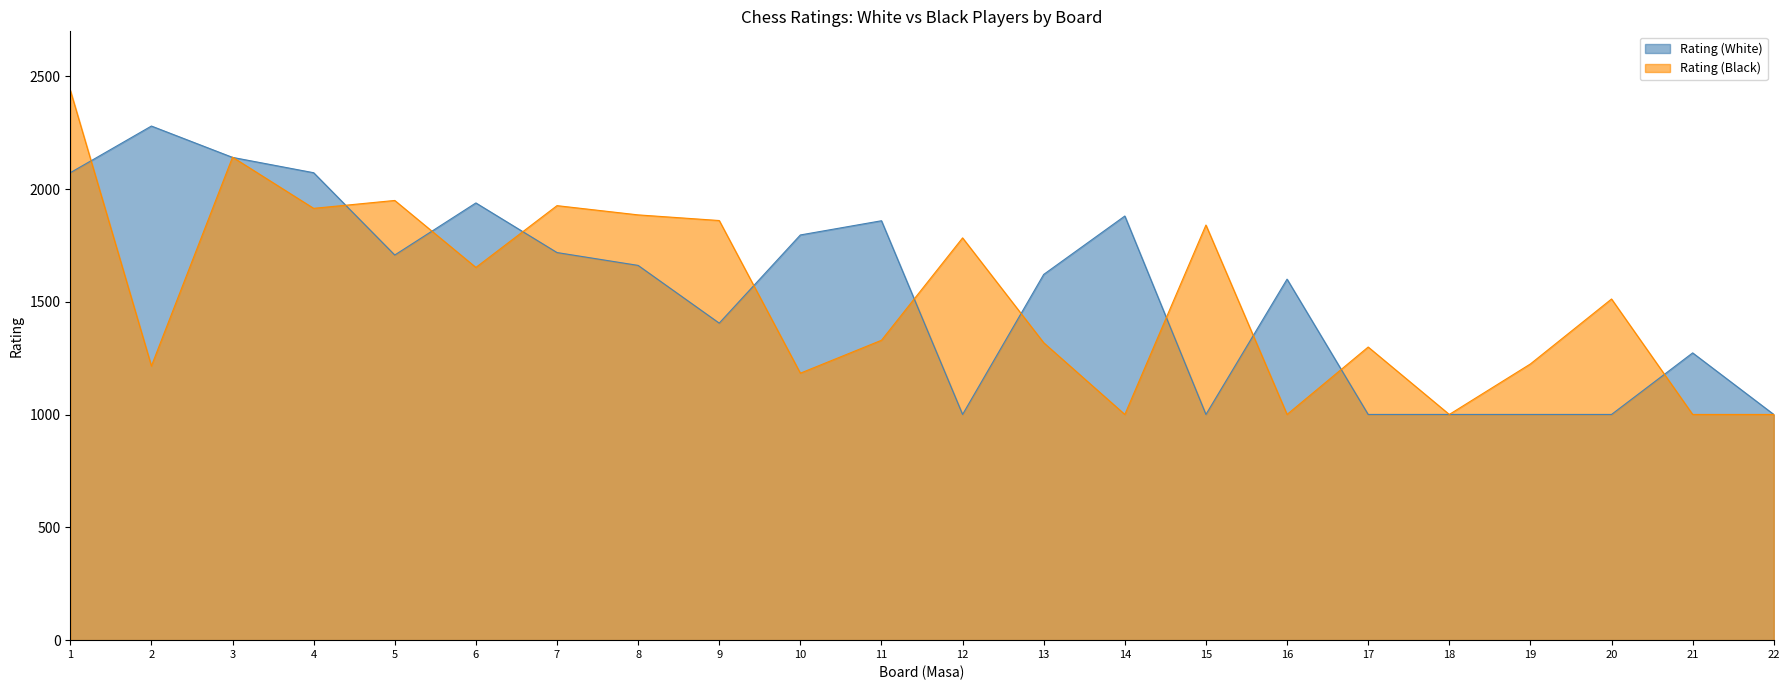

What is the minimum value for Rating (Black)?

1001